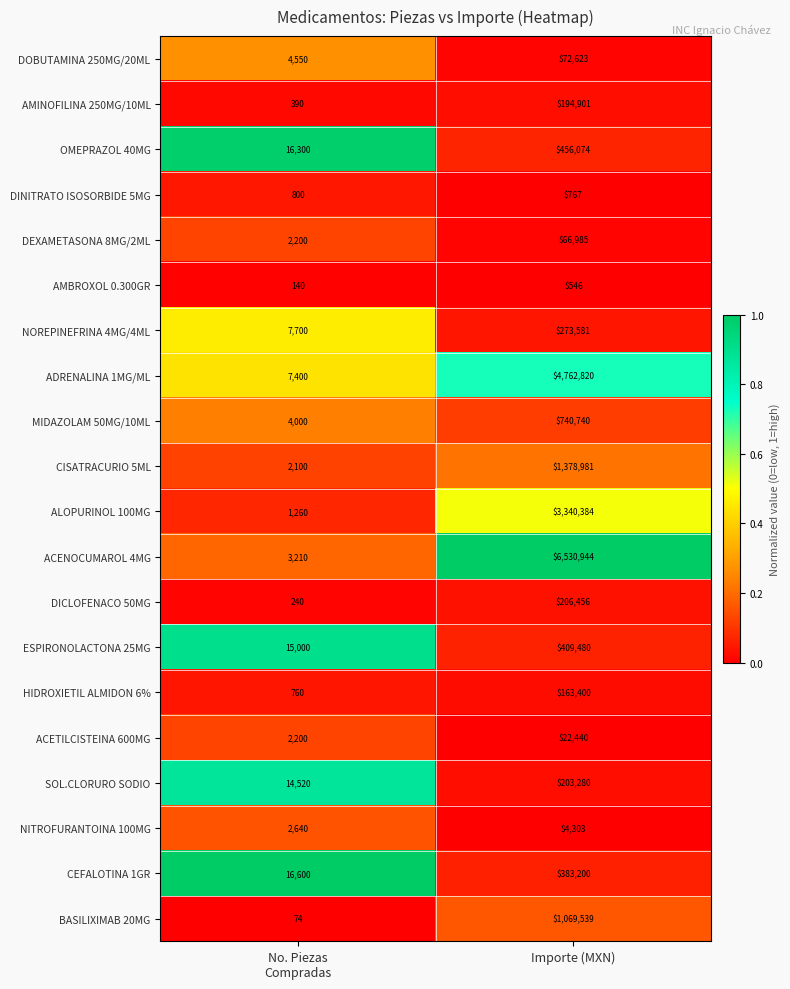

At Importe (MXN), list the series in order from largest to smallest.

ACENOCUMAROL 4MG, ADRENALINA 1MG/ML, ALOPURINOL 100MG, CISATRACURIO 5ML, BASILIXIMAB 20MG, MIDAZOLAM 50MG/10ML, OMEPRAZOL 40MG, ESPIRONOLACTONA 25MG, CEFALOTINA 1GR, NOREPINEFRINA 4MG/4ML, DICLOFENACO 50MG, SOL.CLORURO SODIO, AMINOFILINA 250MG/10ML, HIDROXIETIL ALMIDON 6%, DOBUTAMINA 250MG/20ML, DEXAMETASONA 8MG/2ML, ACETILCISTEINA 600MG, NITROFURANTOINA 100MG, DINITRATO ISOSORBIDE 5MG, AMBROXOL 0.300GR